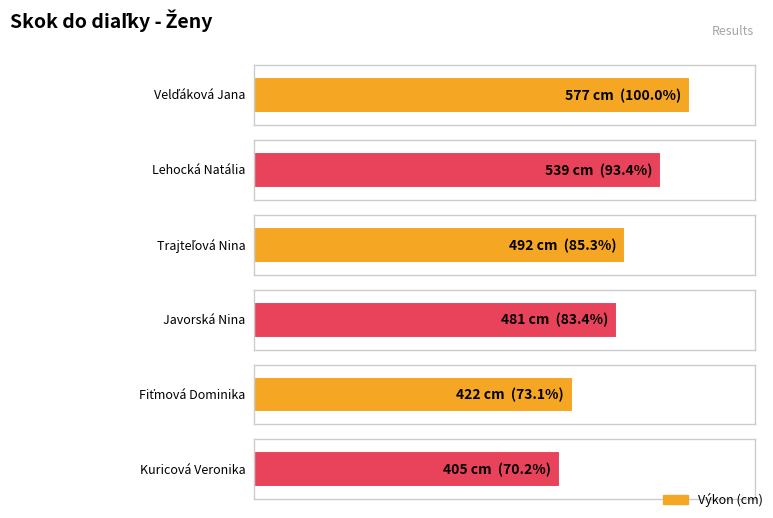

At which category does the chart reach its peak across all series?

Velďáková Jana